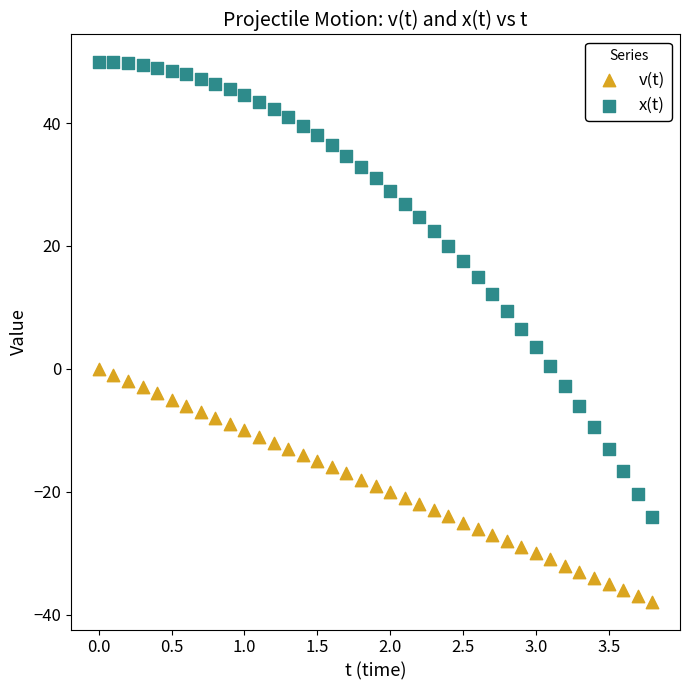

Which series has the largest Y range (max minus min)?

x(t)